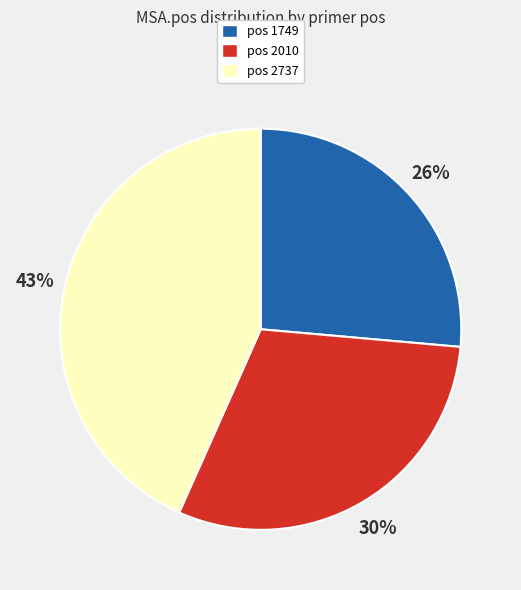

Combined, do pos 2737 and pos 2010 account for over 50%?

Yes